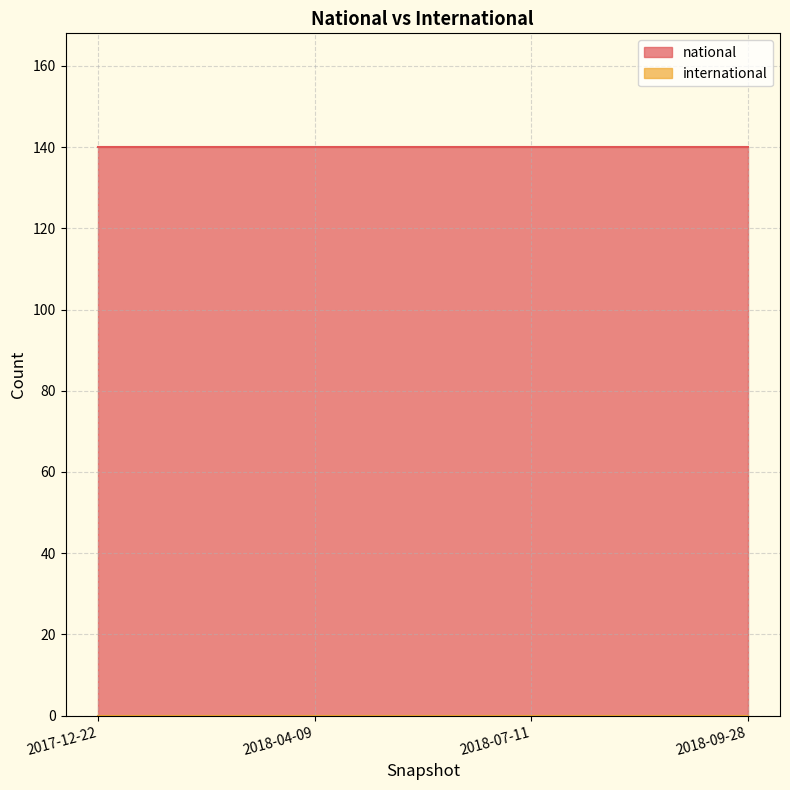

What position from the left is 2018-07-11?

3